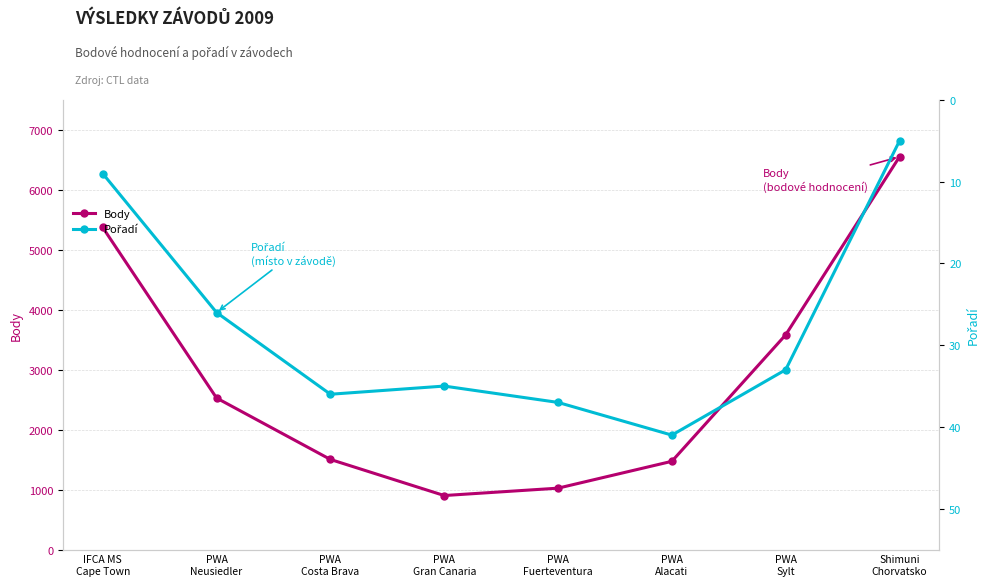

What is the difference between the maximum and minimum values in the Pořadí series?

36